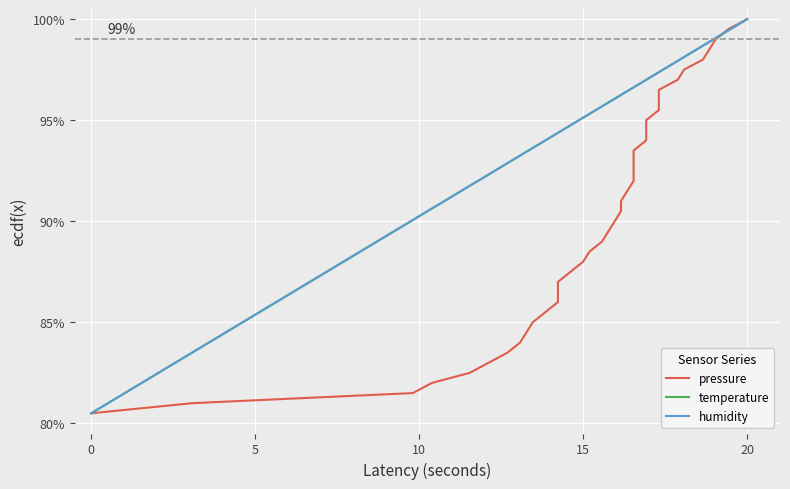

What is the sum of all humidity values?

36.1